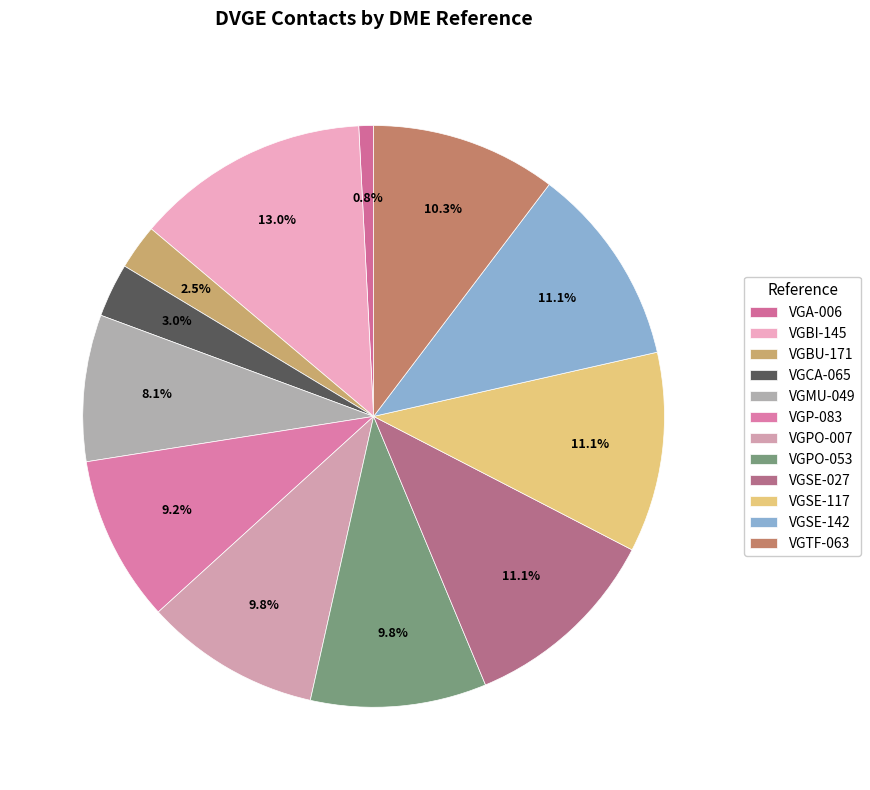

Is VGPO-053 the majority of the pie?

No